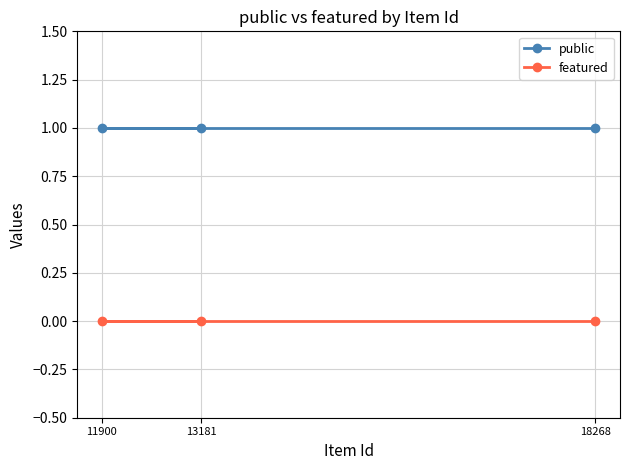

What is the difference between the highest and lowest values at 13181?

1